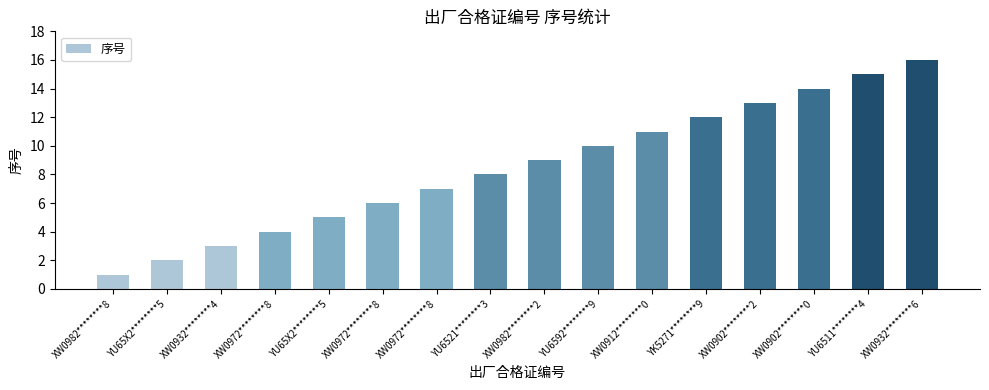

Which has a higher value, YU6511********4 or XW0972********8?

YU6511********4